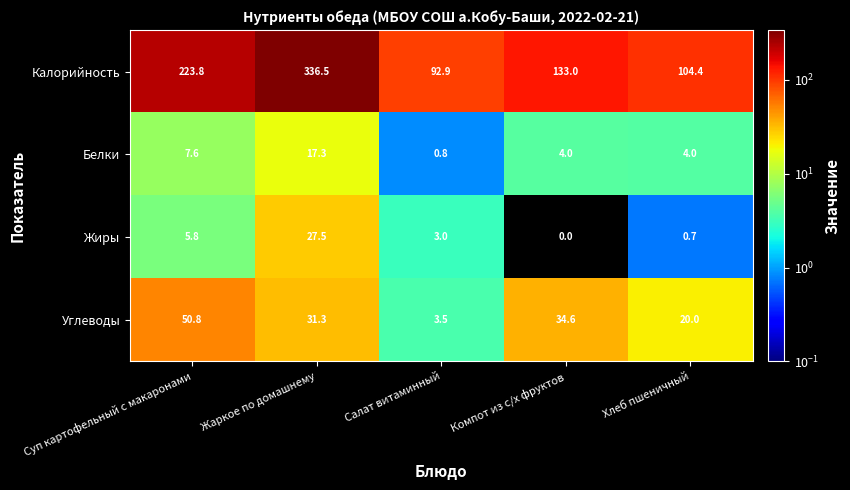

Which label corresponds to the smallest value in the chart?

Компот из с/х фруктов